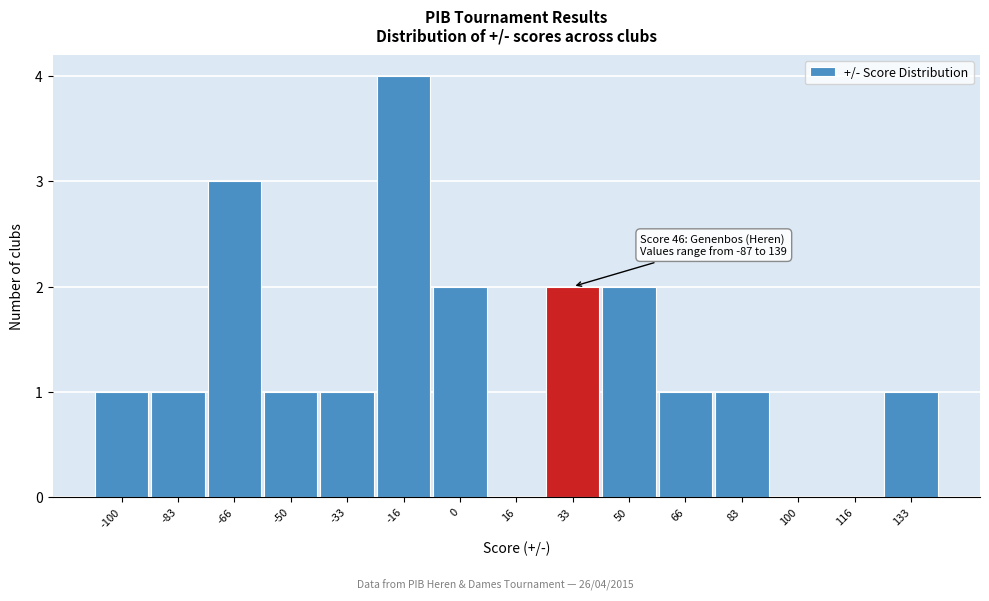

Reading right to left, extract all data points from this chart.

133=1	116=0	100=0	83=1	66=1	50=2	33=2	16=0	0=2	-16=4	-33=1	-50=1	-66=3	-83=1	-100=1